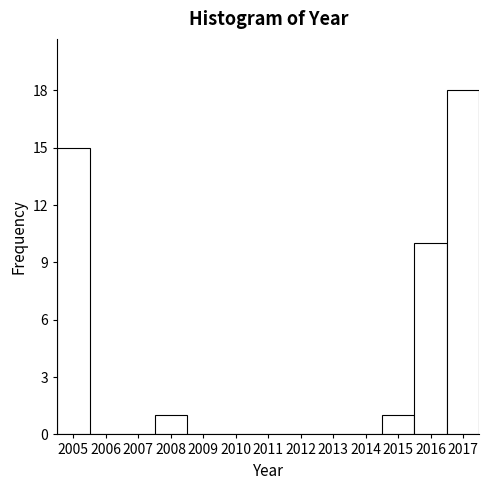

Which range on the x-axis has the tallest bar?

2016.5 to 2017.5